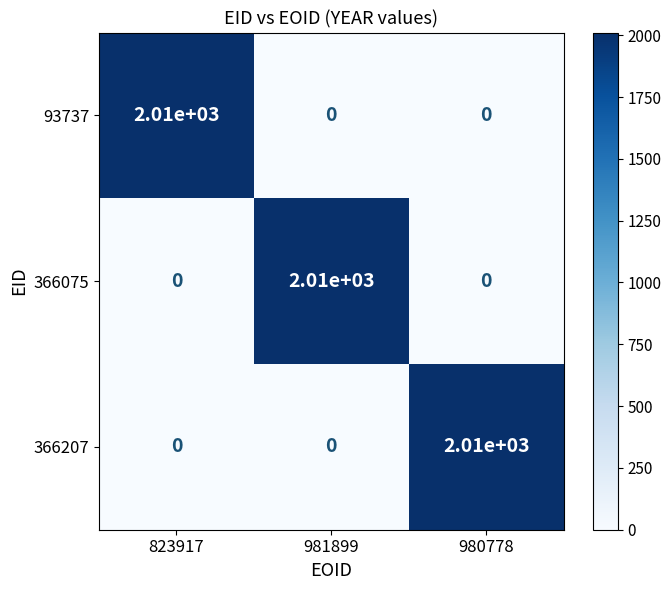

At how many categories does at least one series exceed 1437?

3